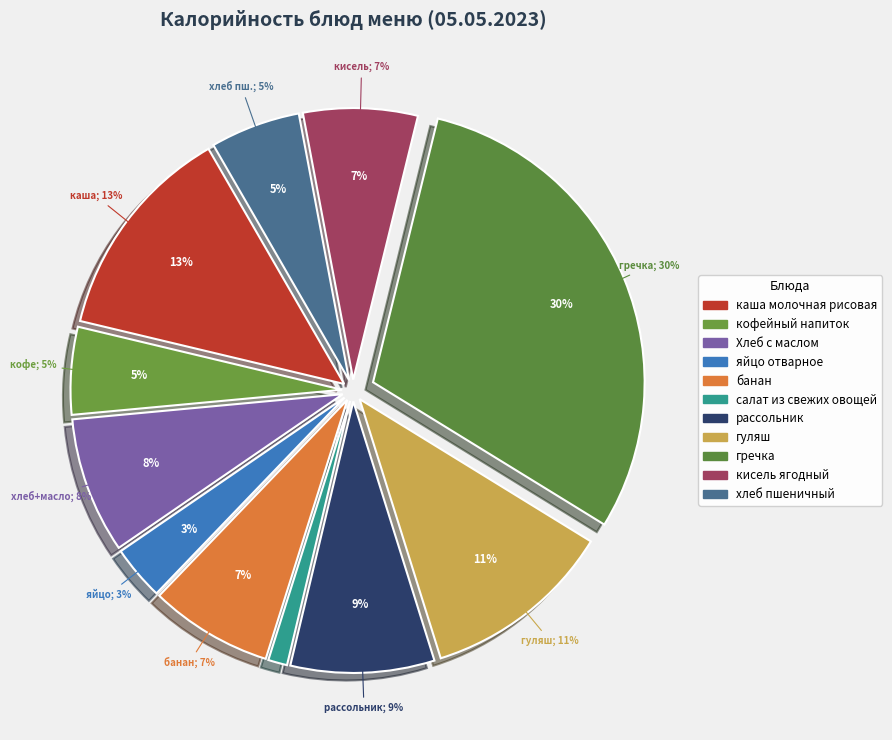

How many slices are in this pie chart?

11